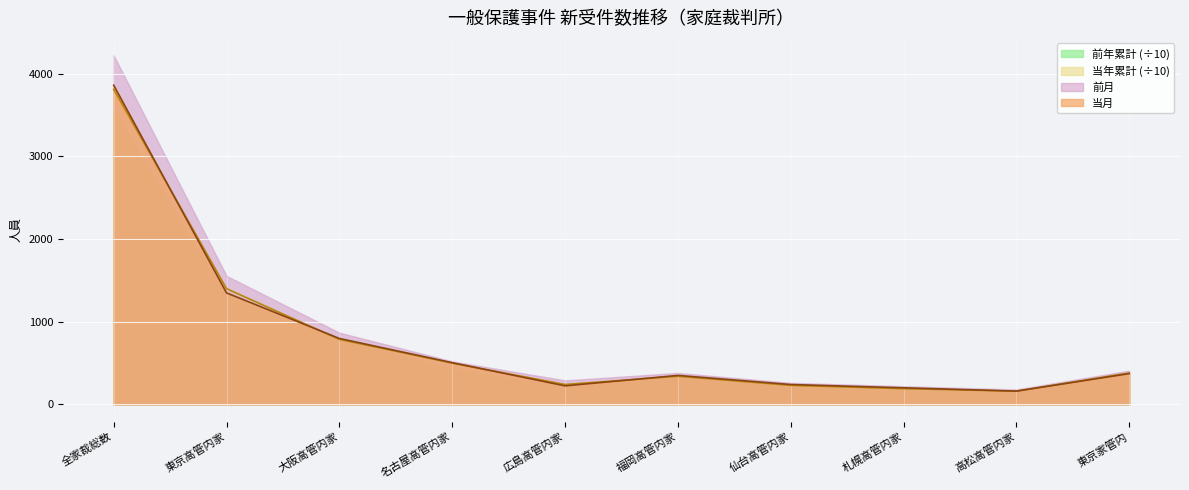

What is the difference between the second highest and second lowest values in the 当年累計 series?

1148.0